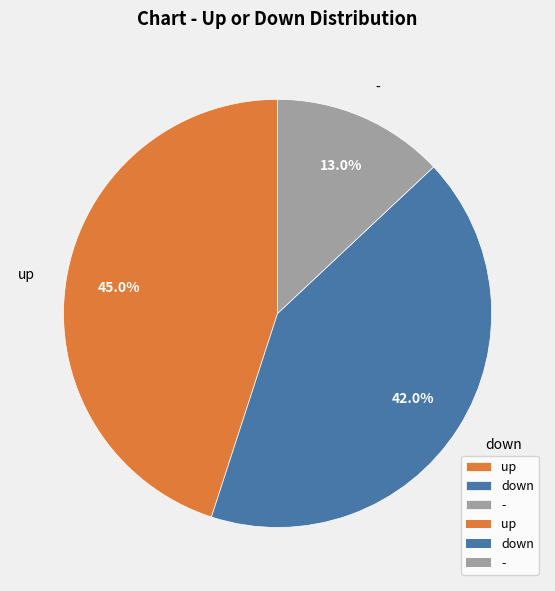

To the nearest percent, what percentage of the pie is up?

45%